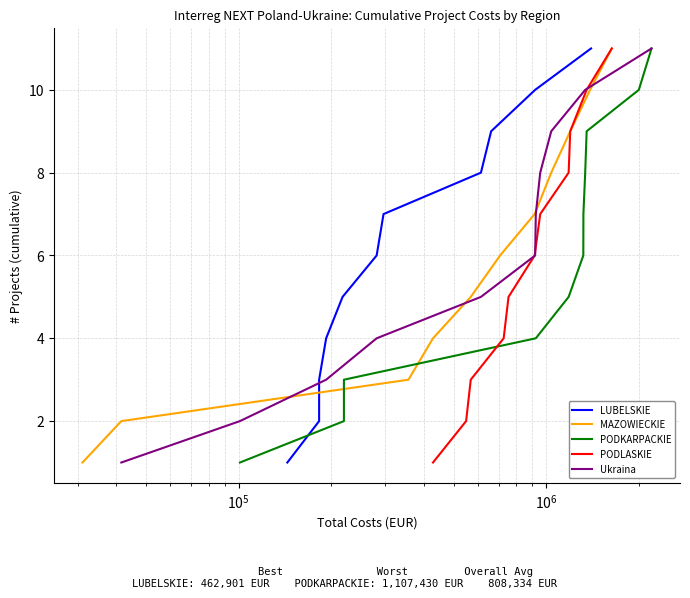

What is the highest value of the MAZOWIECKIE series?

11